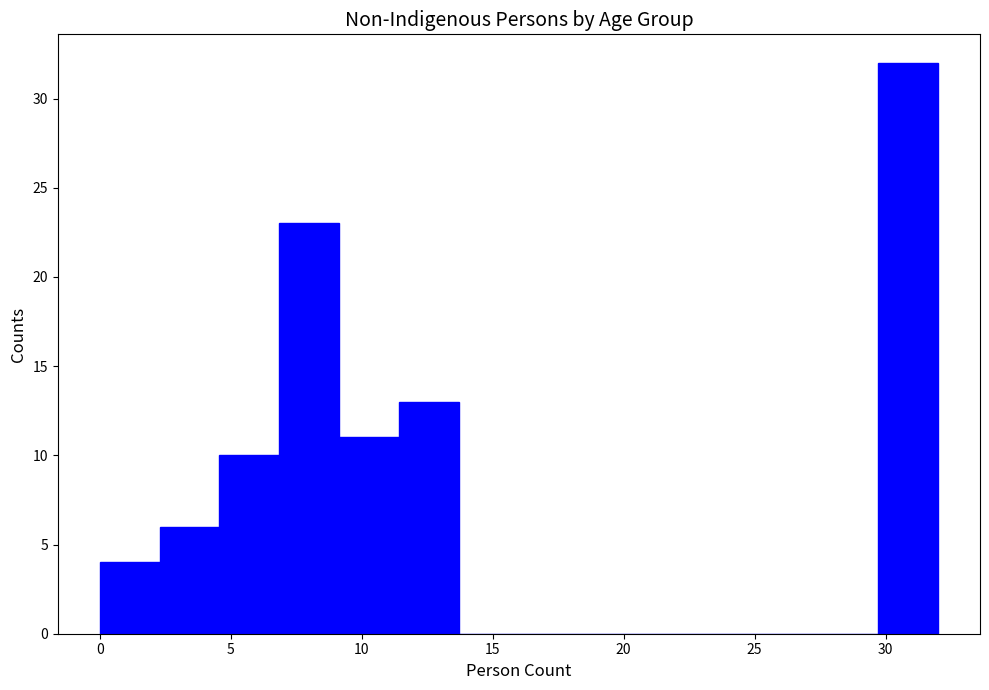

Reading left to right, transcribe this chart: for each bar, give the range it covers on the x-axis and its height. Neither the bar edges nor the heights are printed on the chart, so give them approximately, as read against the axes.

0.0 to 2.5: 4
2.5 to 4.5: 6
4.5 to 7.0: 10
7.0 to 9.0: 23
9.0 to 11.5: 11
11.5 to 13.5: 13
13.5 to 16.0: 0
16.0 to 18.5: 0
18.5 to 20.5: 0
20.5 to 23.0: 0
23.0 to 25.0: 0
25.0 to 27.5: 0
27.5 to 29.5: 0
29.5 to 32.0: 32